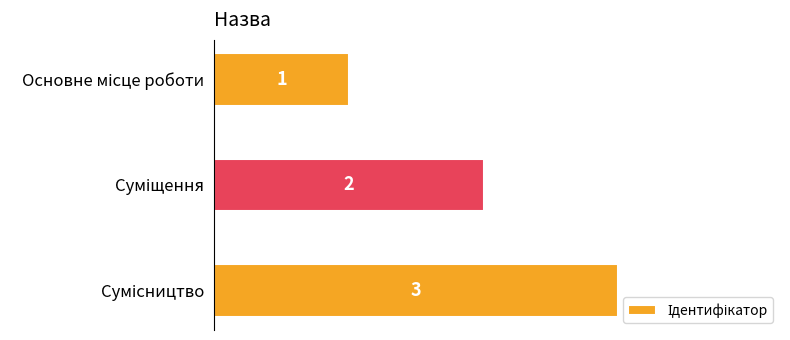

What is the sum of all values?

6